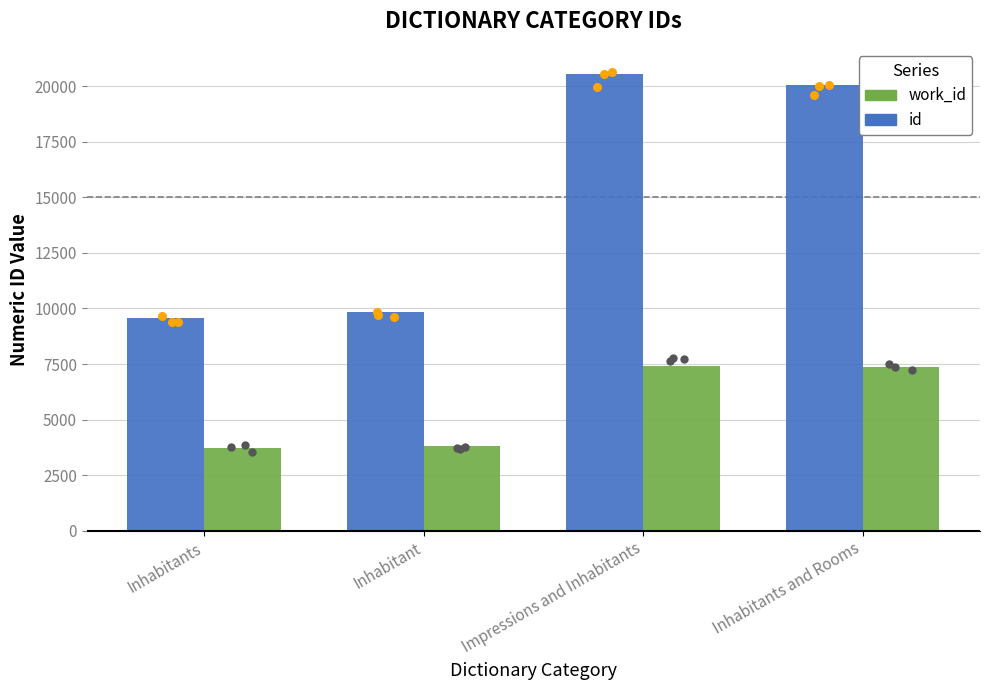

Which series has the largest total across all categories?

id